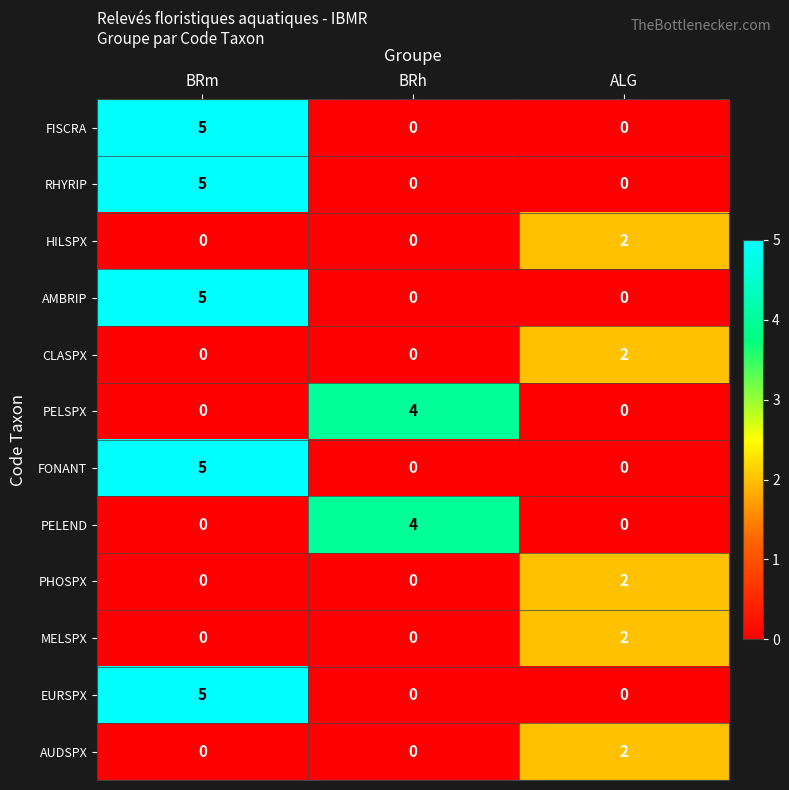

What is the spread (max minus min) of values at BRm?

5